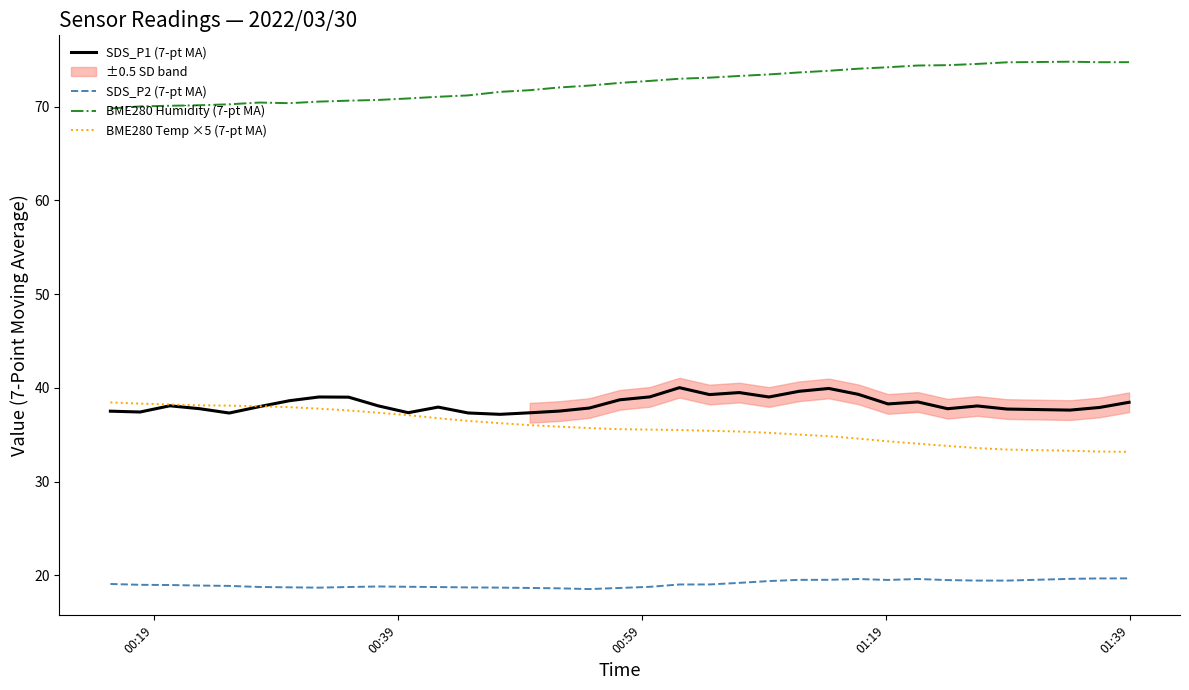

In SDS_P1 (7-pt MA), how many points are higher than both neighbors (excluding endpoints)?

8